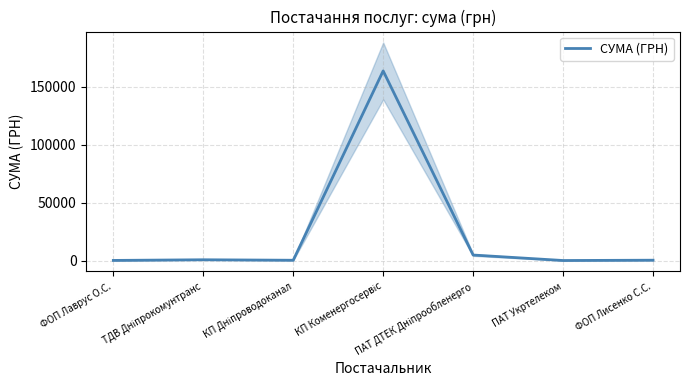

Rank the categories by value from lowest to highest.

ПАТ Укртелеком, ФОП Лаврус О.С., КП Дніпроводоканал, ФОП Лисенко С.С., ТДВ Дніпрокомунтранс, ПАТ ДТЕК Дніпрообленерго, КП Коменергосервіс